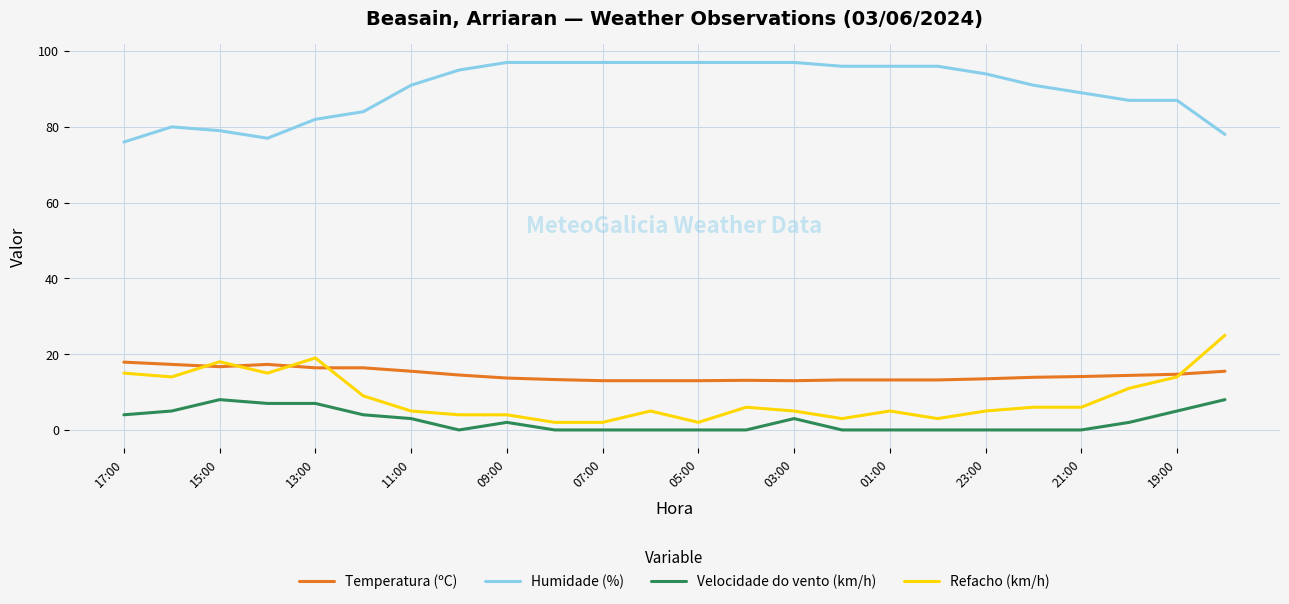

How many series are shown in this chart?

4